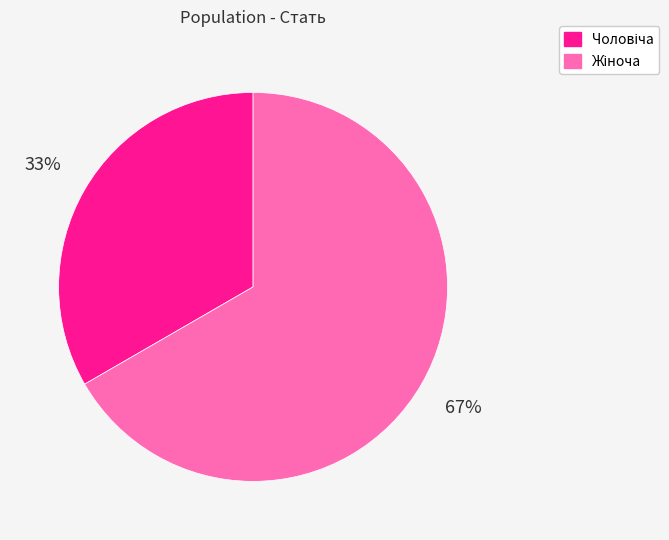

To the nearest percent, what is the average slice percentage?

50%